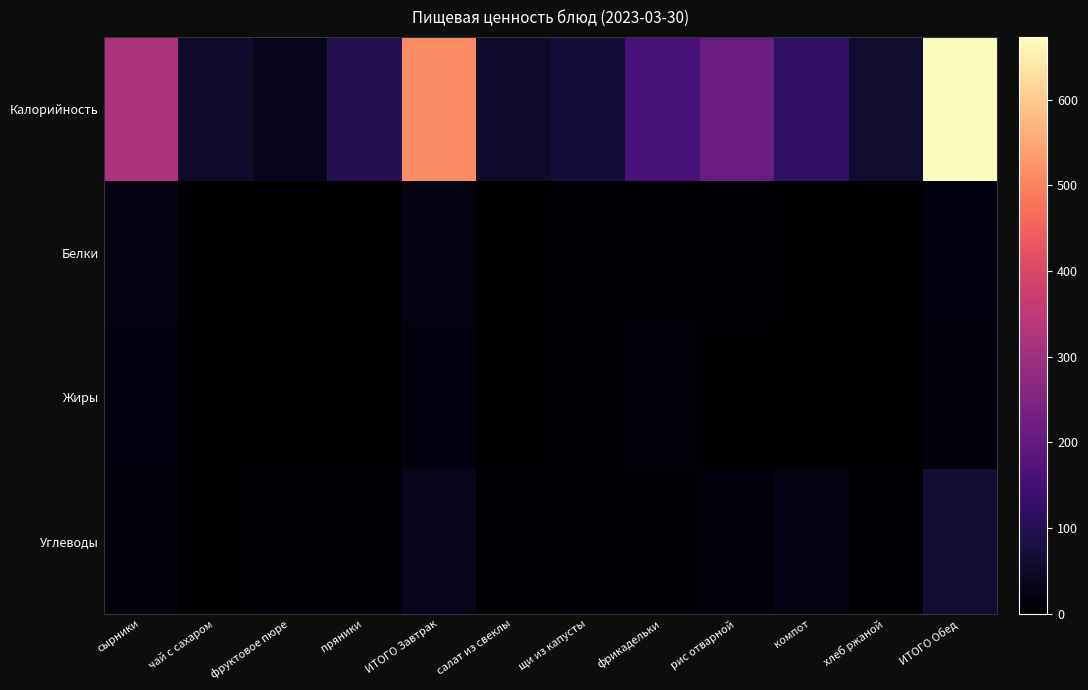

Reading left to right, what are all the values shown in this chart?

Калорийность: сырники=323.0	чай с сахаром=55.8	фруктовое пюре=32.9	пряники=98.7	ИТОГО Завтрак=510.4	салат из свеклы=55.7	щи из капусты=71.8	фрикадельки=156.4	рис отварной=209.7	компот=119.5	хлеб ржаной=60.3	ИТОГО Обед=673.4
Белки: сырники=21.3	чай с сахаром=0.2	фруктовое пюре=0.0	пряники=0.8	ИТОГО Завтрак=22.4	салат из свеклы=0.4	щи из капусты=5.3	фрикадельки=8.6	рис отварной=4.4	компот=0.1	хлеб ржаной=1.4	ИТОГО Обед=20.2
Жиры: сырники=18.8	чай с сахаром=0.0	фруктовое пюре=0.0	пряники=0.8	ИТОГО Завтрак=19.6	салат из свеклы=0.0	щи из капусты=4.0	фрикадельки=11.5	рис отварной=0.8	компот=0.0	хлеб ржаной=0.3	ИТОГО Обед=16.7
Углеводы: сырники=17.4	чай с сахаром=0.0	фруктовое пюре=8.1	пряники=8.5	ИТОГО Завтрак=34.0	салат из свеклы=5.0	щи из капусты=6.3	фрикадельки=9.3	рис отварной=15.4	компот=23.9	хлеб ржаной=3.9	ИТОГО Обед=63.8